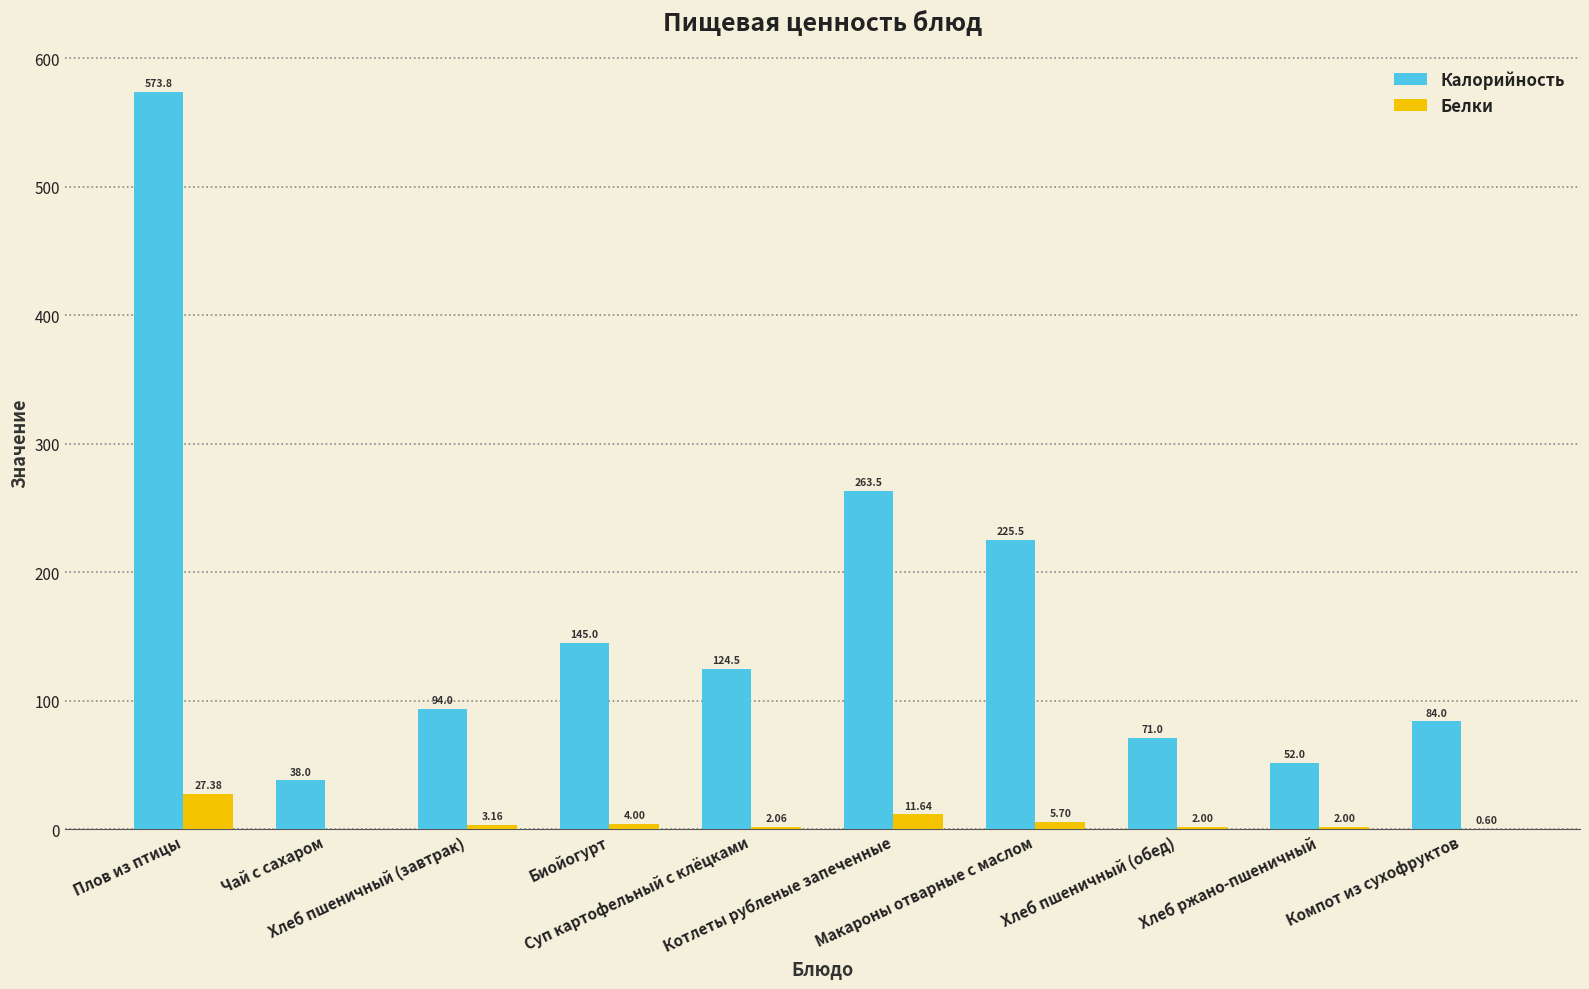

At which label does Калорийность first exceed 124?

Плов из птицы